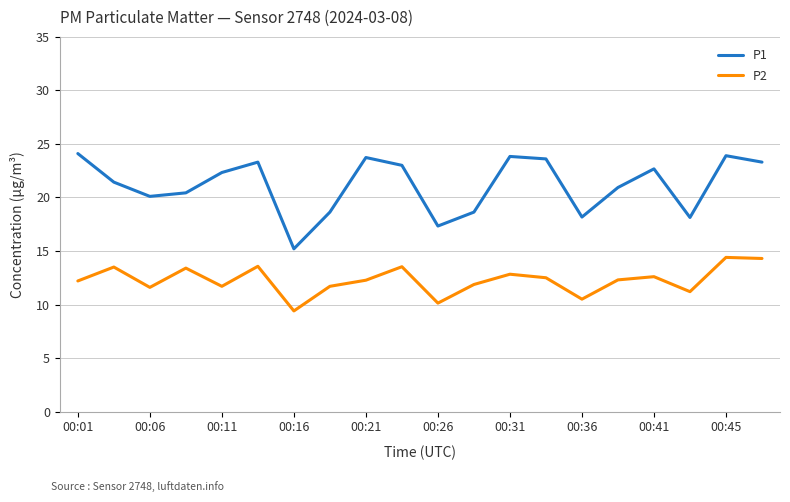

List the series in order of their overall mean, highest first.

P1, P2